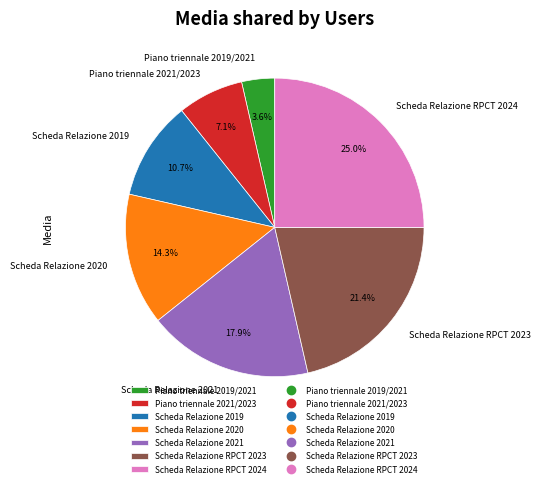

Is it true that Scheda Relazione RPCT 2024 is 18% of the pie?

False